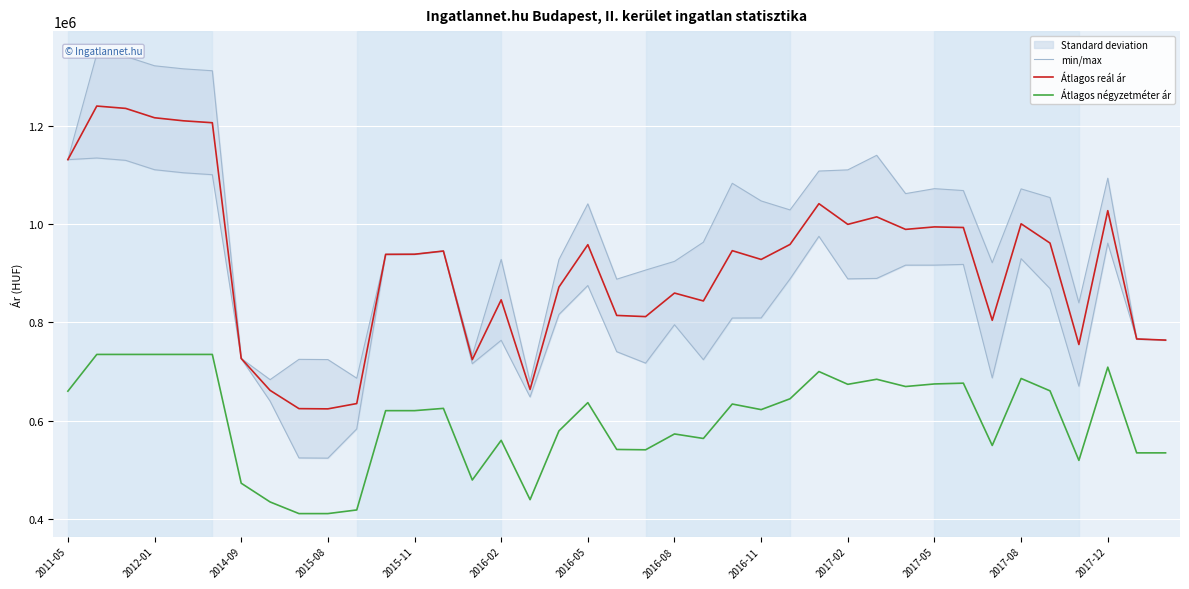

True or false: Átlagos reál ár and Átlagos négyzetméter ár intersect in this chart.

False